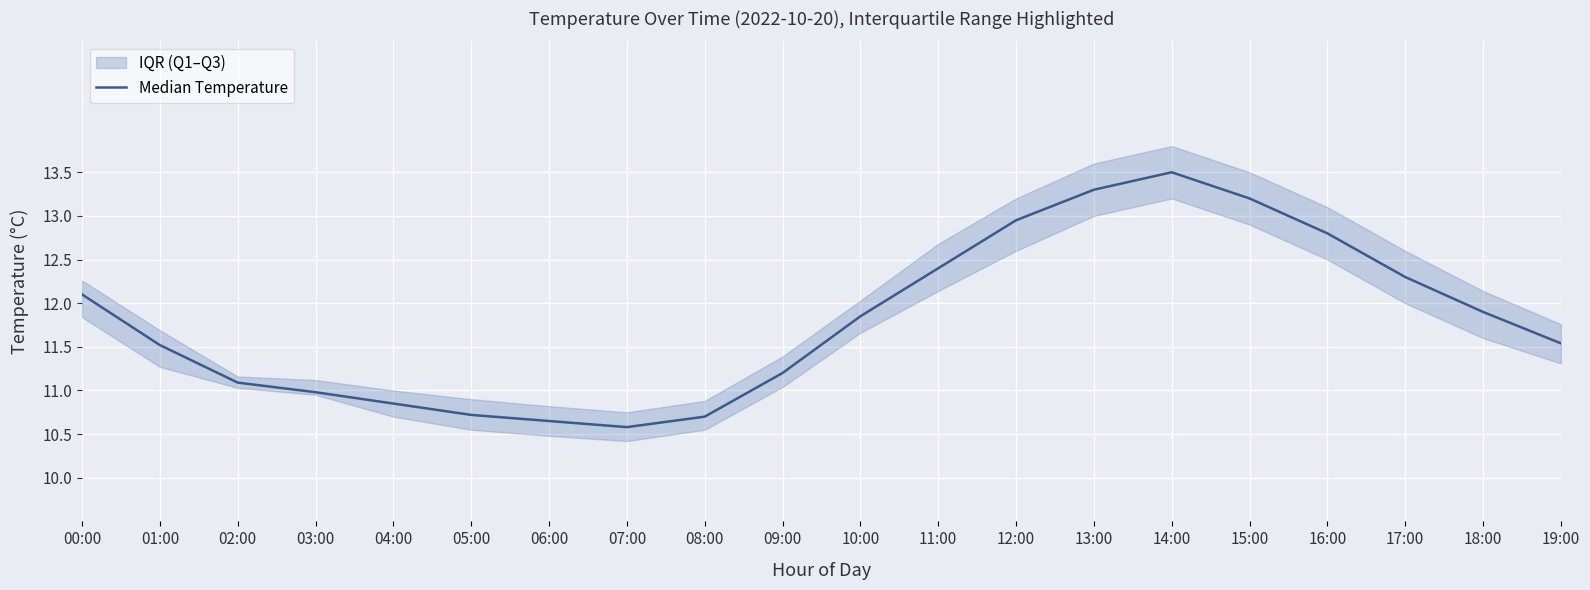

What is the greatest value displayed?

13.5